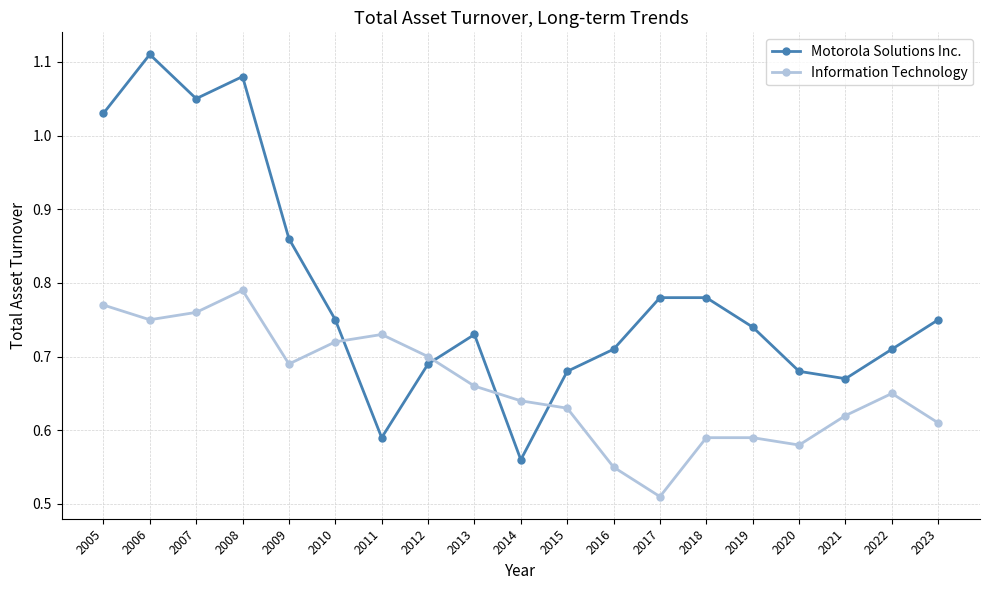

Which series has the largest total across all categories?

Motorola Solutions Inc.